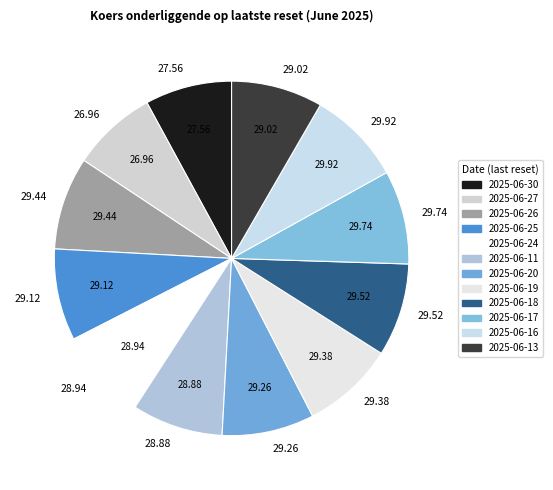

Is the sum of 29.74 and 29.38 greater than half?

No